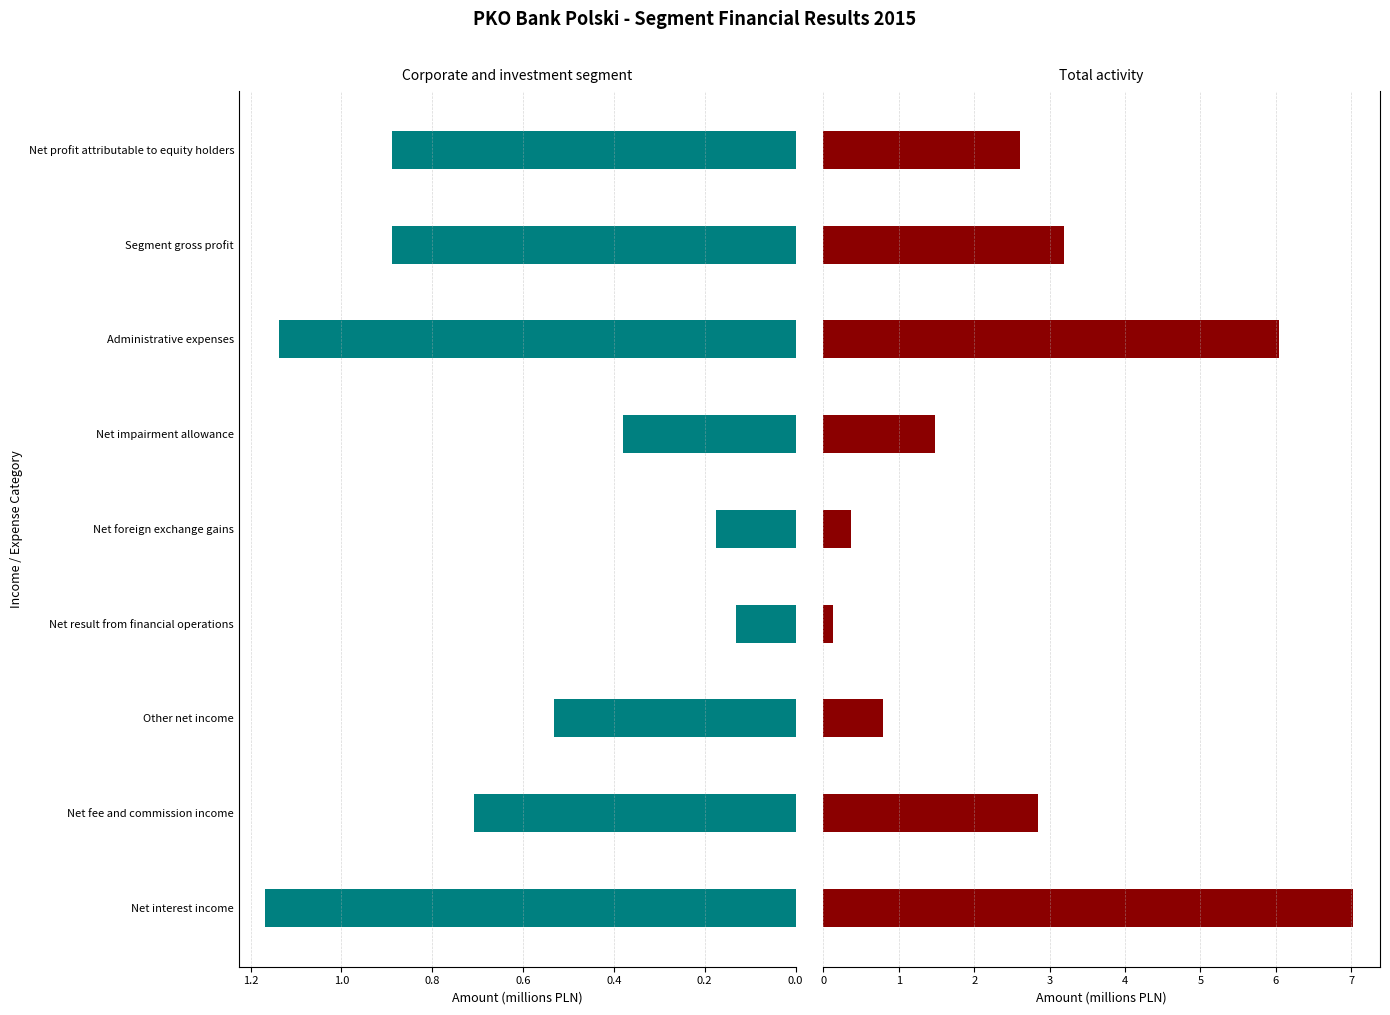

Which series has the largest range (max minus min)?

Total activity